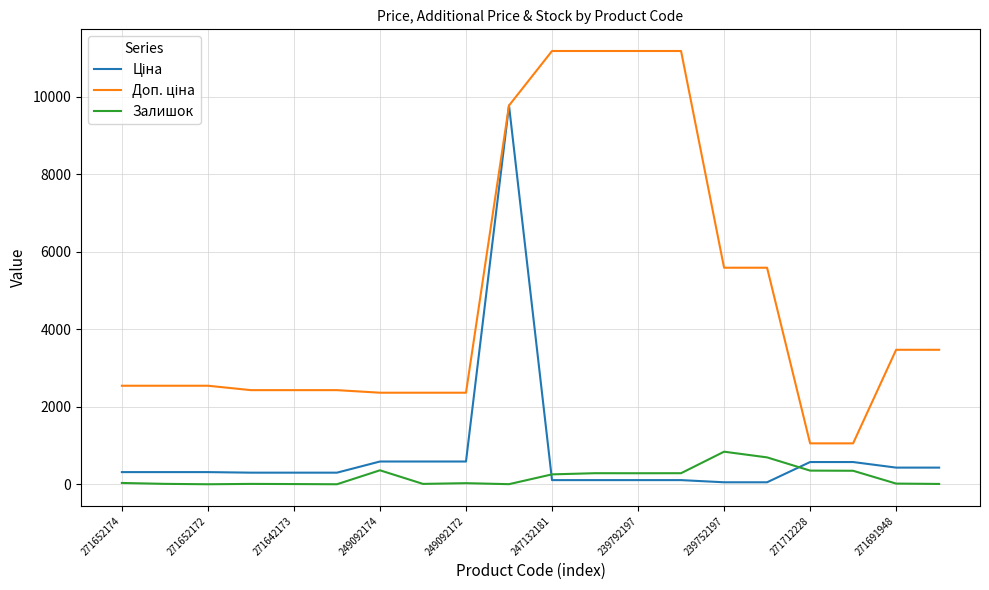

What is the spread (max minus min) of values at 249092174?

2001.5